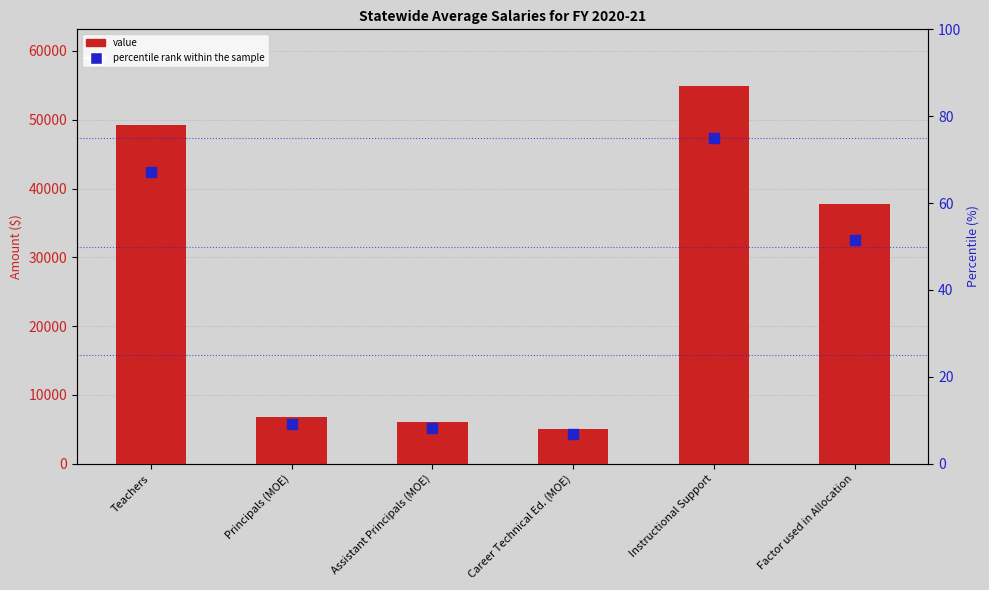

Which series reaches the minimum Y coordinate?

percentile rank